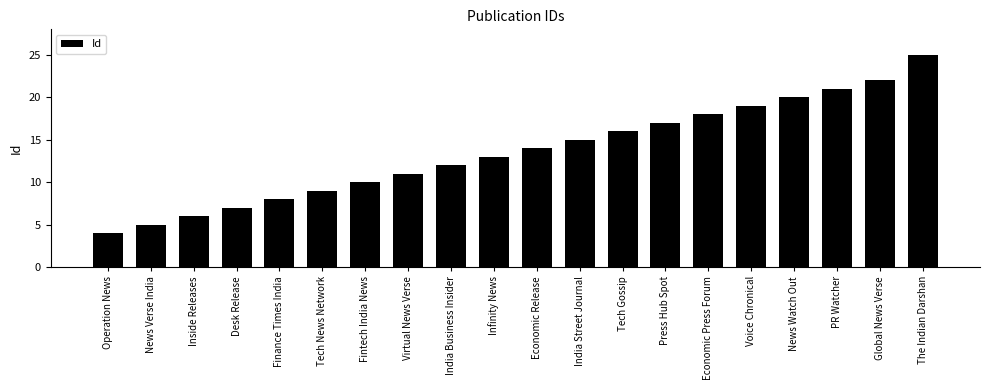

The chart shows a value of 11 at Virtual News Verse. True or false?

True